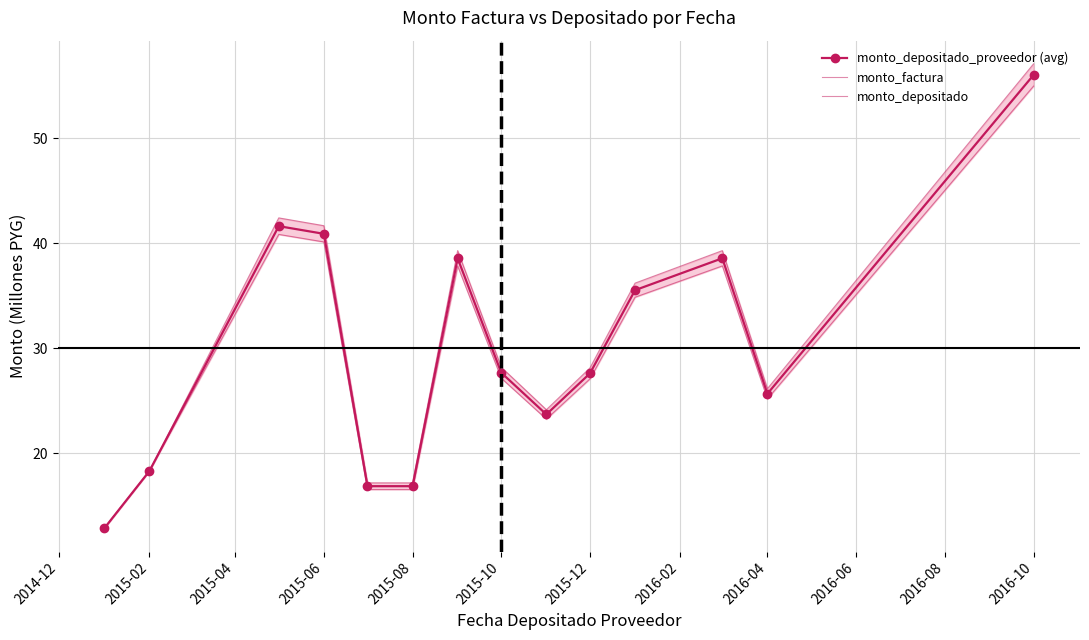

True or false: monto_depositado_proveedor (avg) has more than 2 points higher than both neighbors.

True